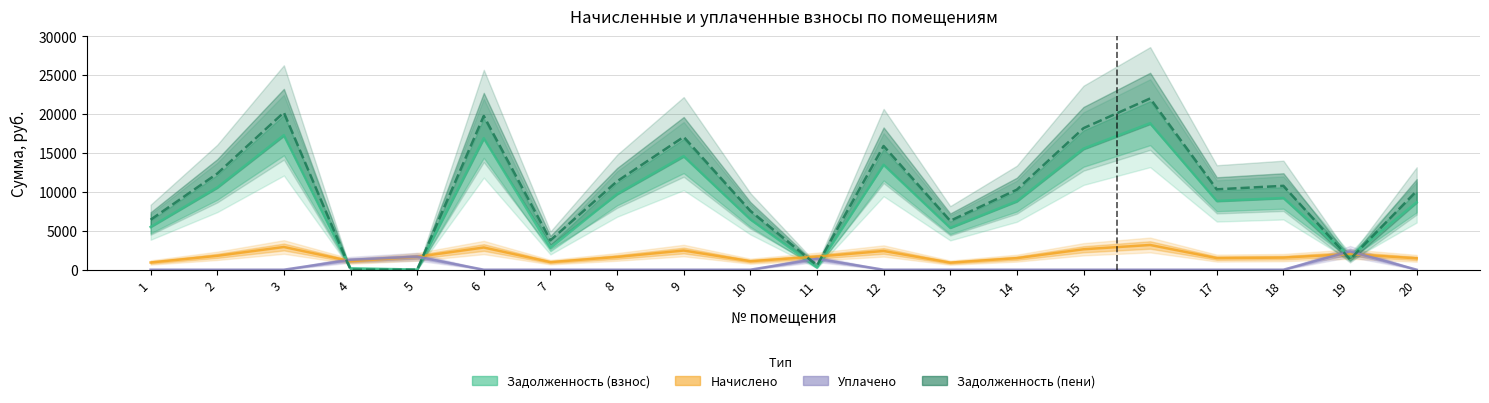

The value of Начислено at 9 is 4227.1. True or false?

False